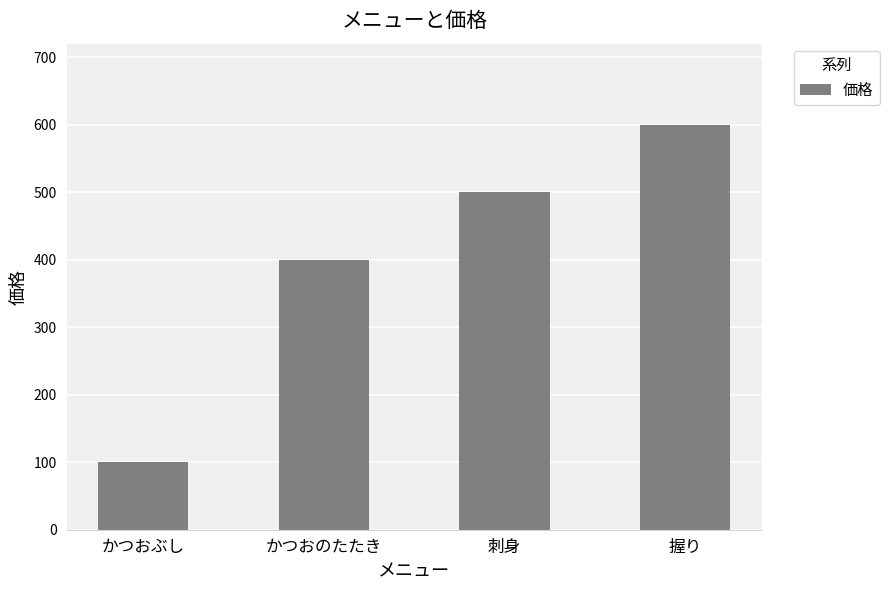

What is the average value?

400